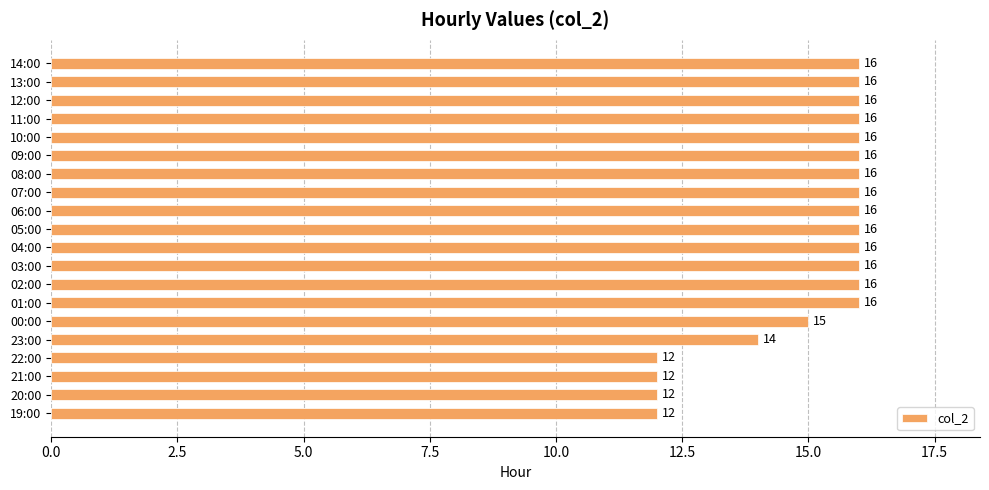

True or false: the data shows 12 at 22:00.

True